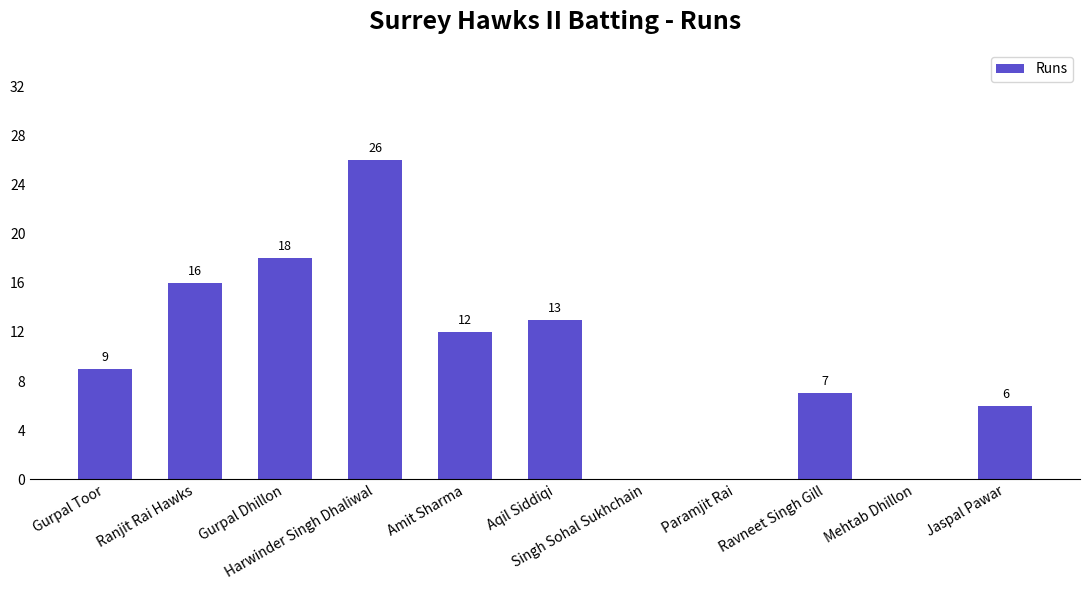

Is it true that the value at Amit Sharma is 7?

False